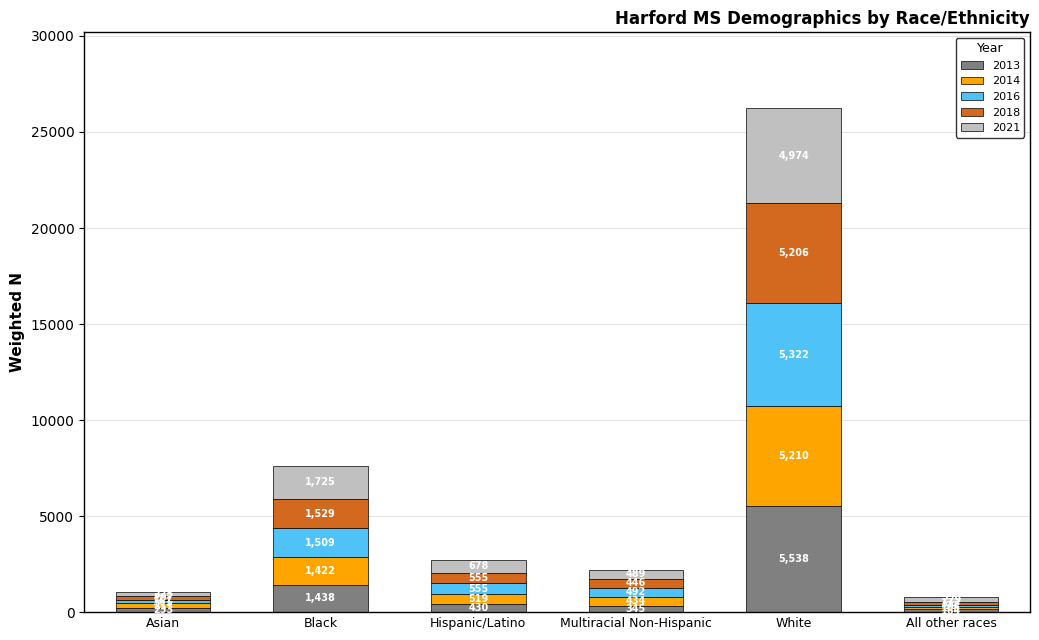

Reading left to right, list the values for the 2013 series.

233	1438	430	345	5538	164